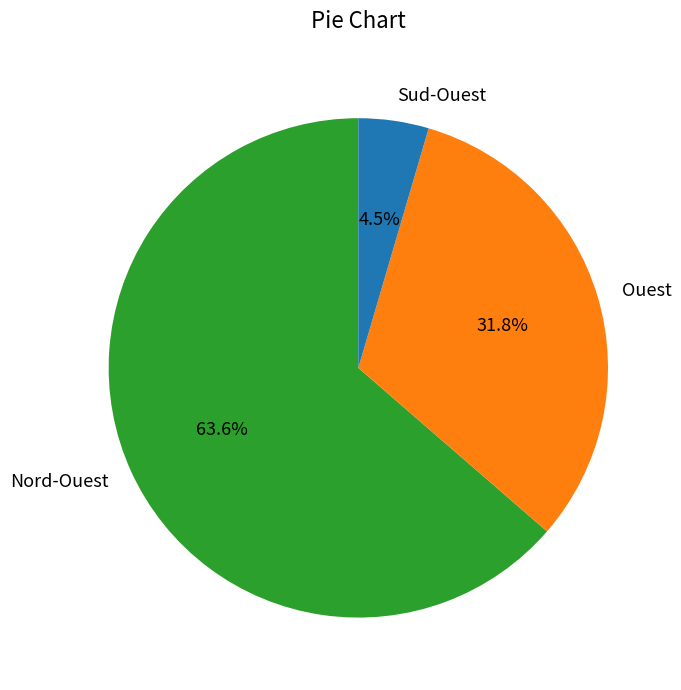

Rank the categories by value from lowest to highest.

Sud-Ouest, Ouest, Nord-Ouest